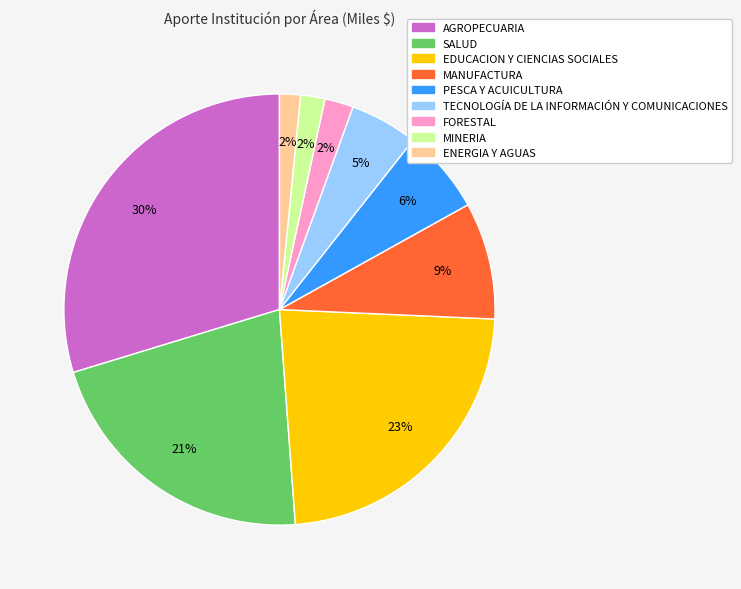

Is the sum of SALUD and PESCA Y ACUICULTURA greater than half?

No